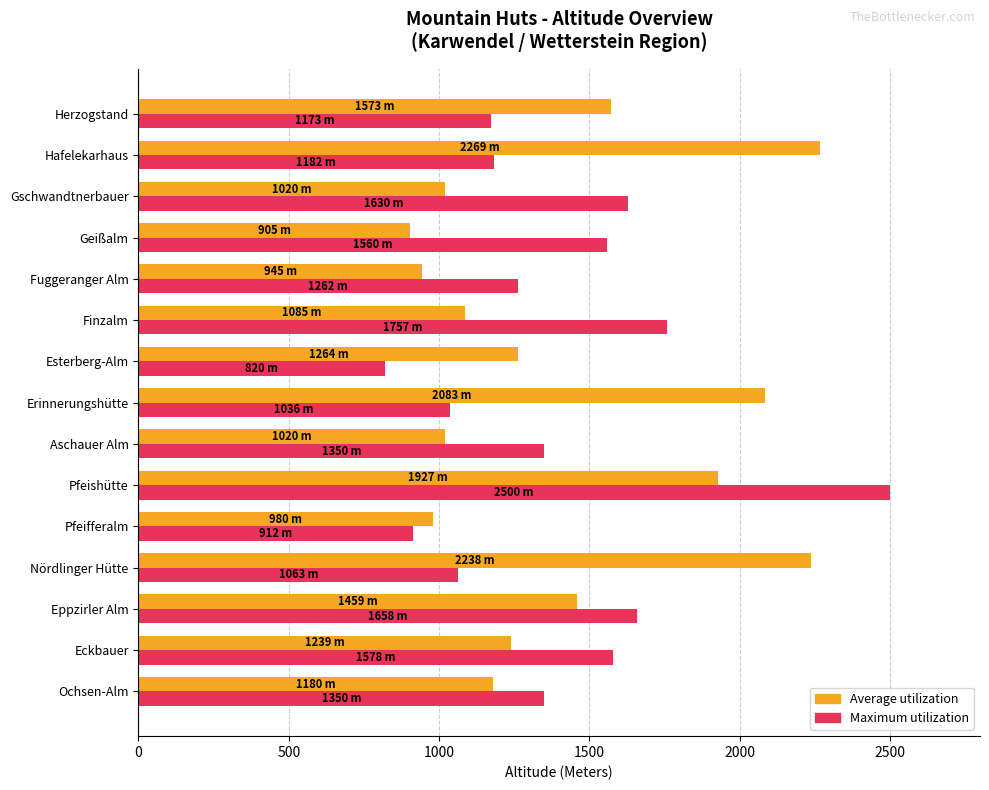

At which category is the sum across all series the highest?

Pfeishütte